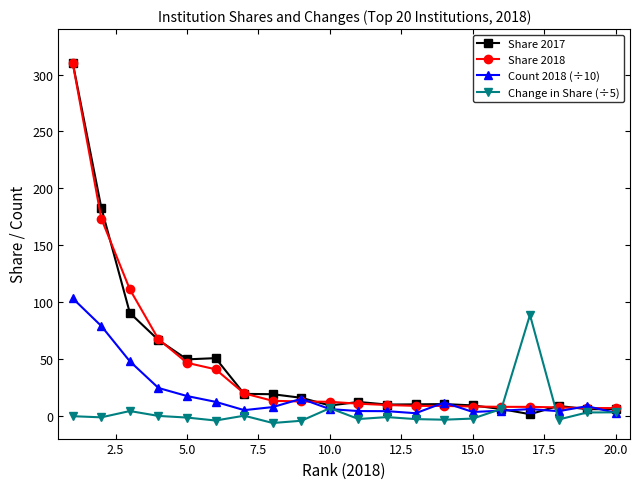

What is the maximum value shown in the chart?

310.5